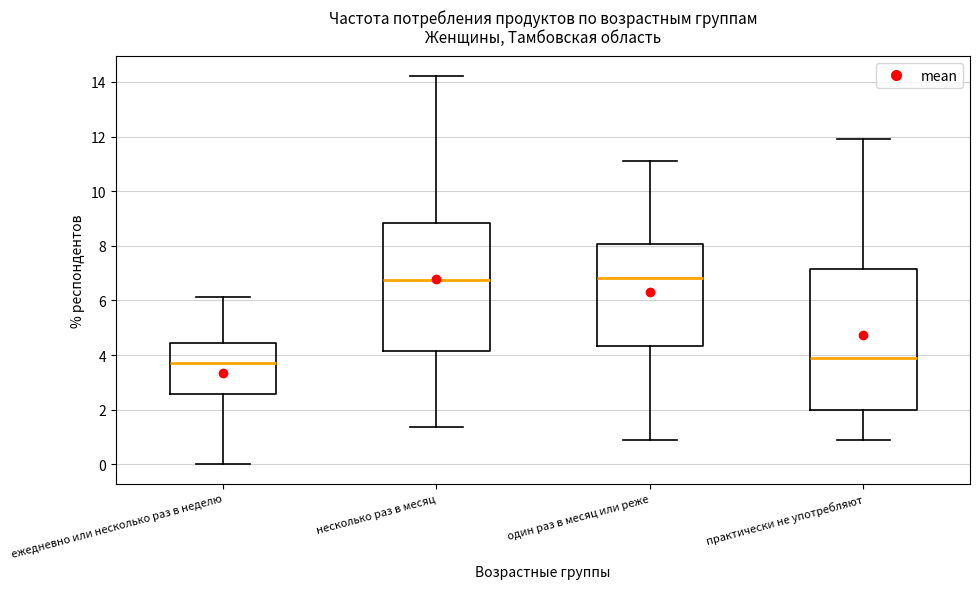

Where is the upper edge of the box for практически не употребляют on the y-axis? The values are not printed on the chart, so give them approximately, as read against the axis.

7.2